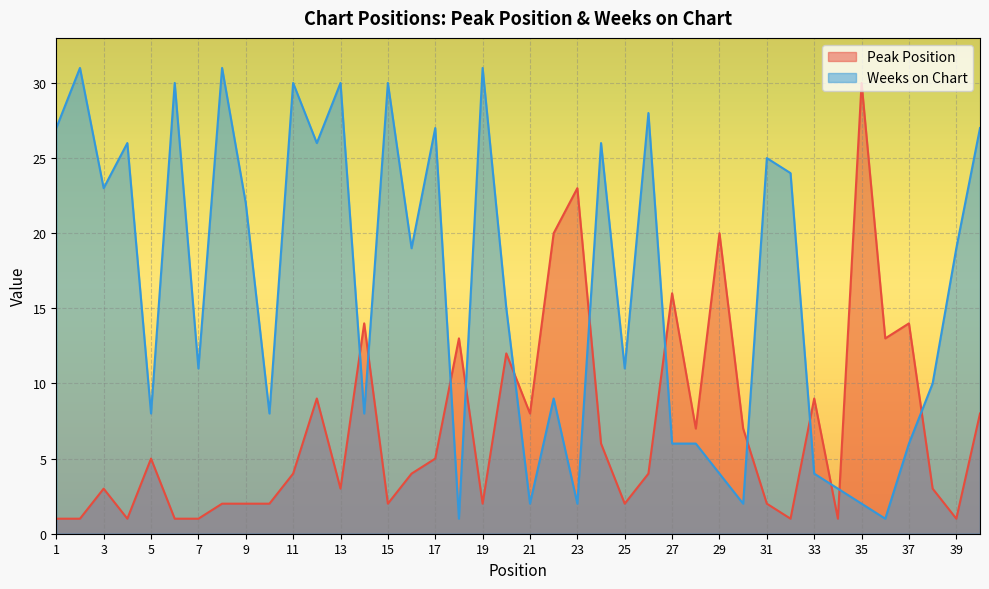

Which series has the largest total across all categories?

Weeks on Chart